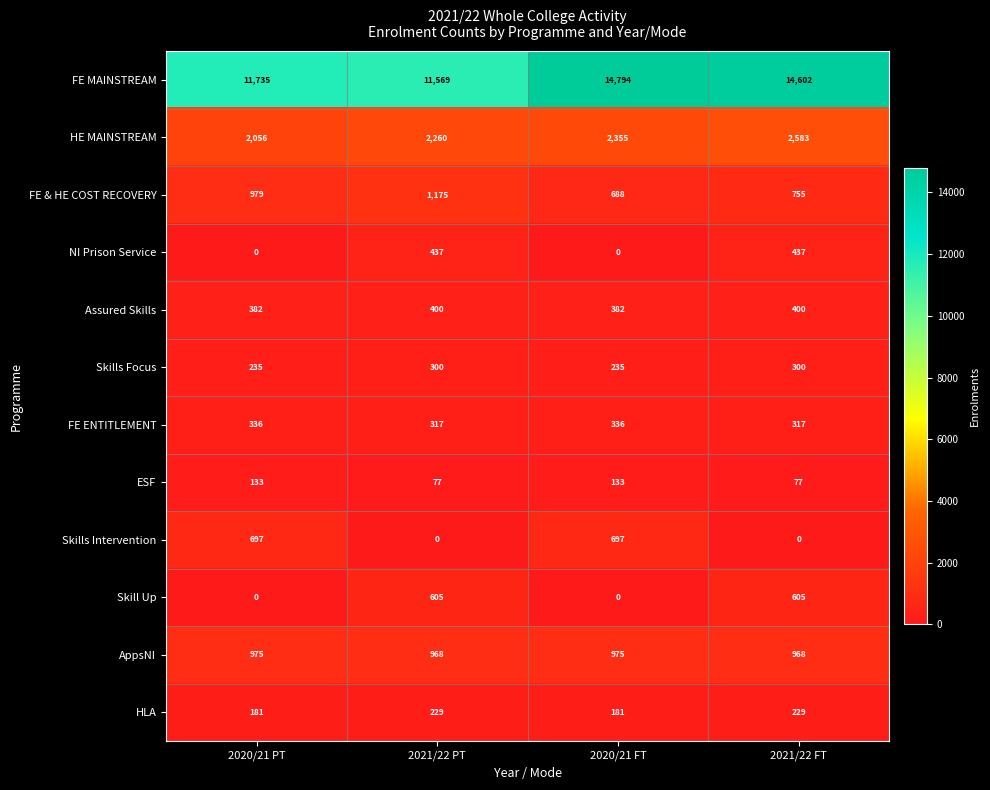

What is the maximum value for HE MAINSTREAM?

2583